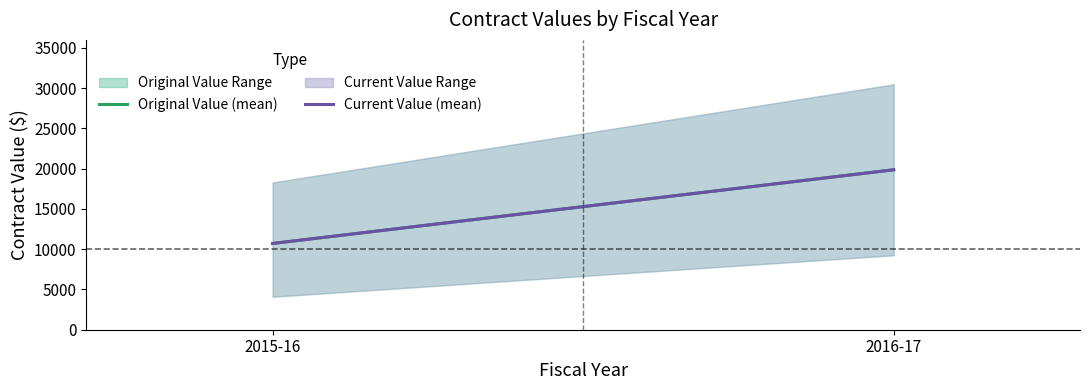

Which series has the largest total across all categories?

Original Value (mean)